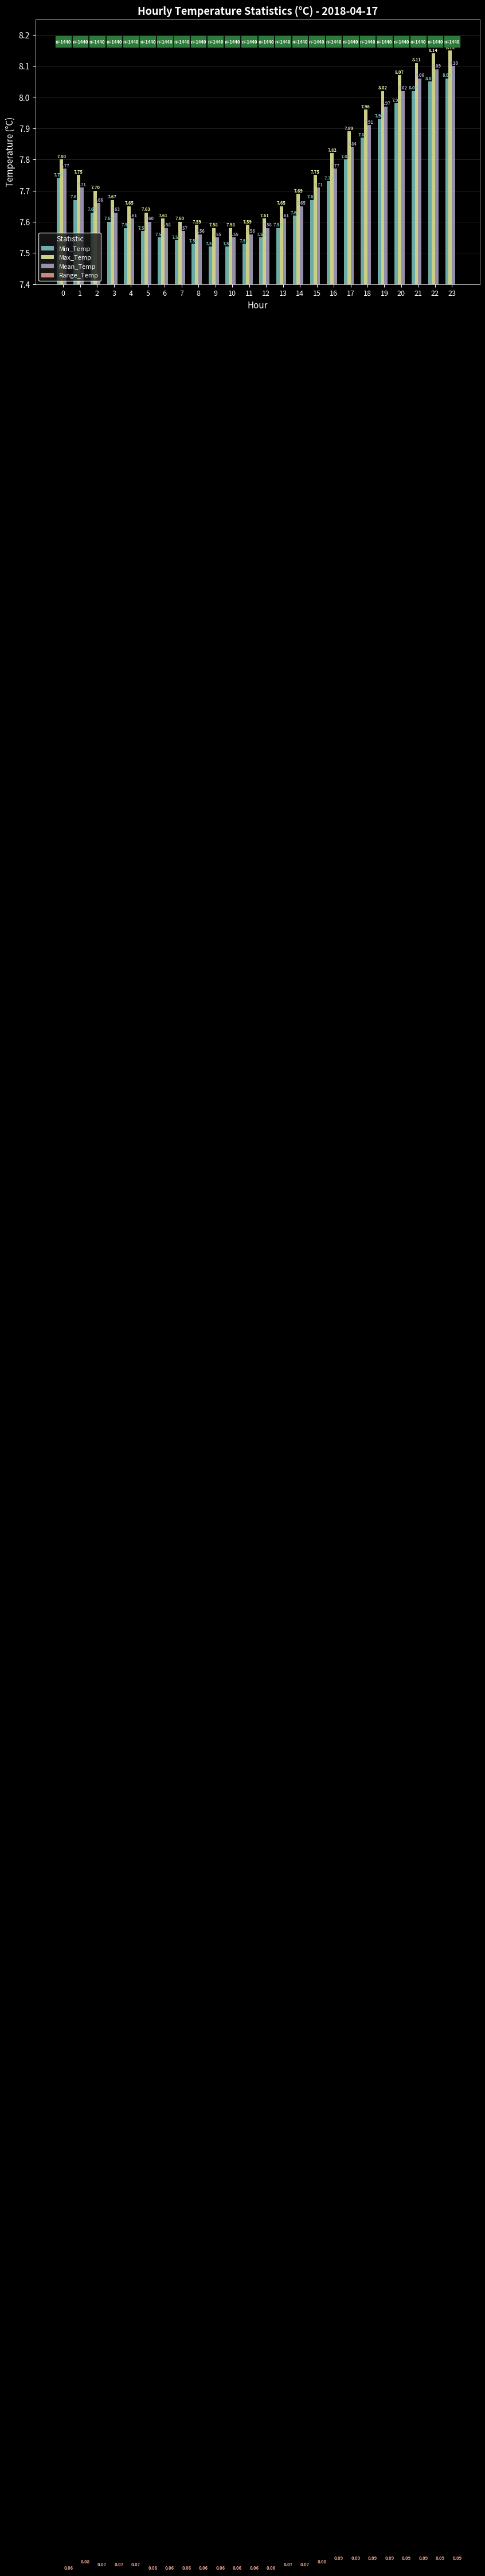

What is the value of the Range_Temp bar at the 11th from the left?

0.1